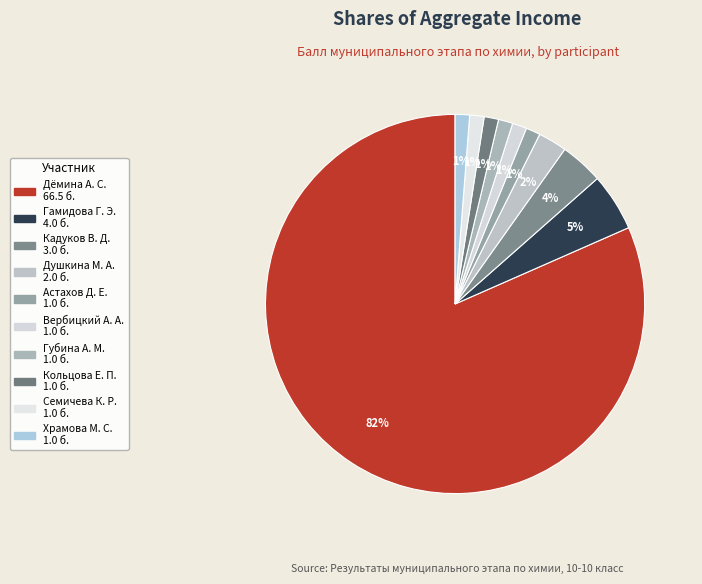

Count the number of slices in the pie.

10